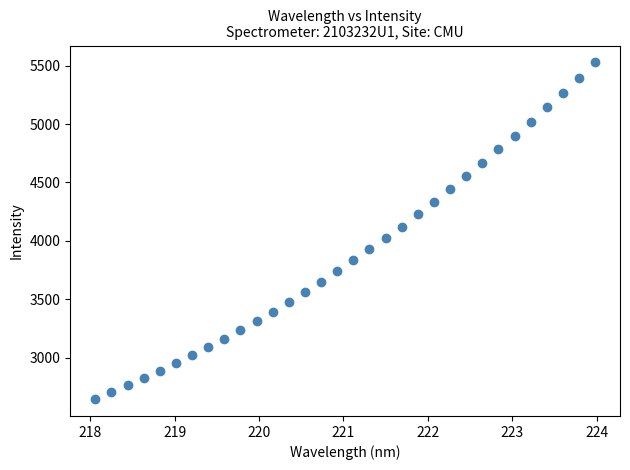

What is the range of X values (max minus min)?

5.9